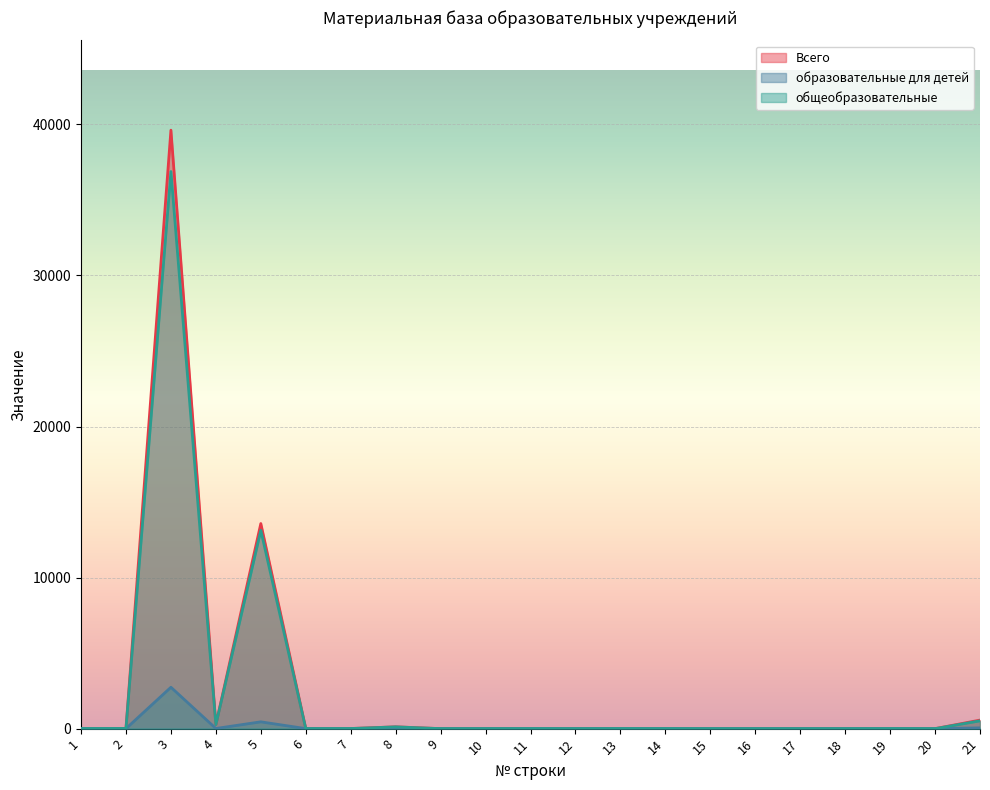

At which label does общеобразовательные first exceed 4?

1